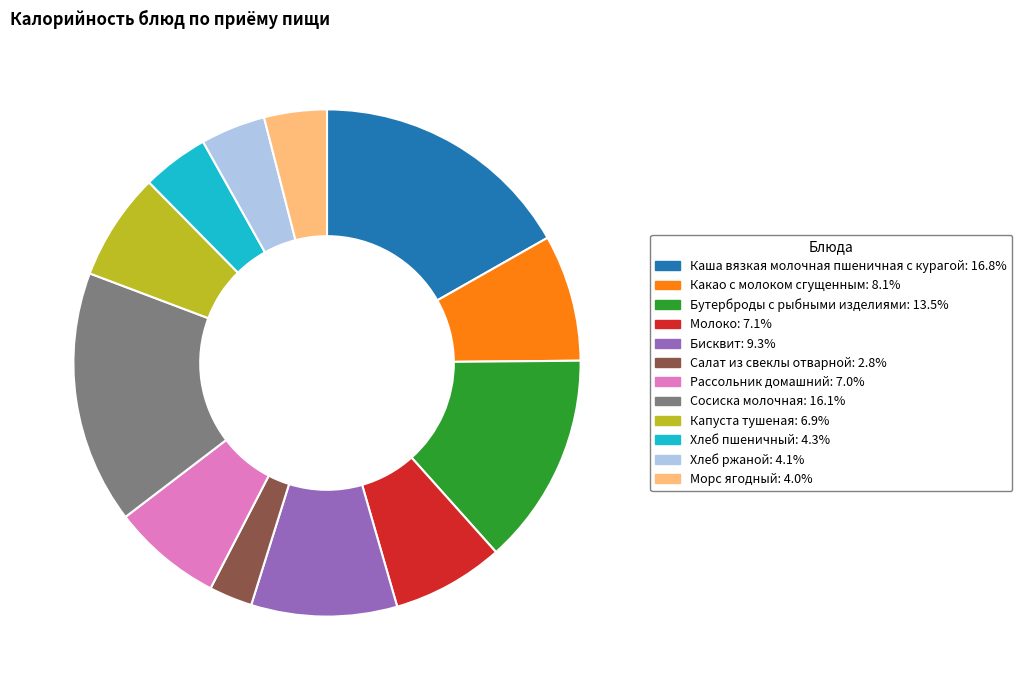

Which has a higher value, Молоко or Бисквит?

Бисквит